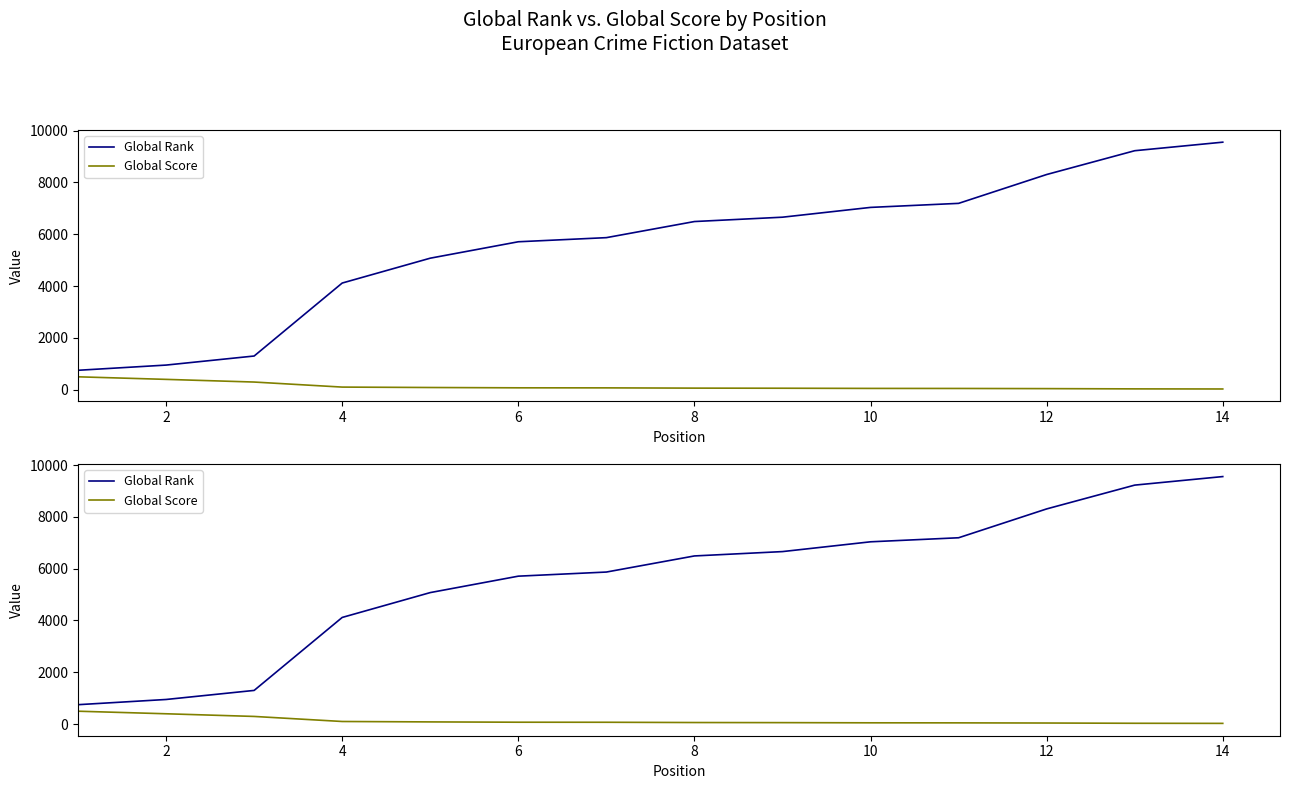

What are all the series names shown in the legend?

Global Rank, Global Score